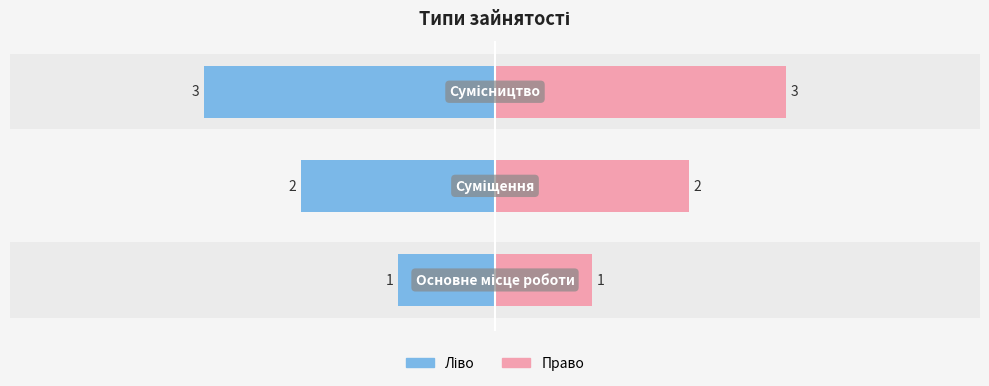

Reading left to right, extract all data points from this chart.

Основне місце роботи=1	Суміщення=2	Сумісництво=3